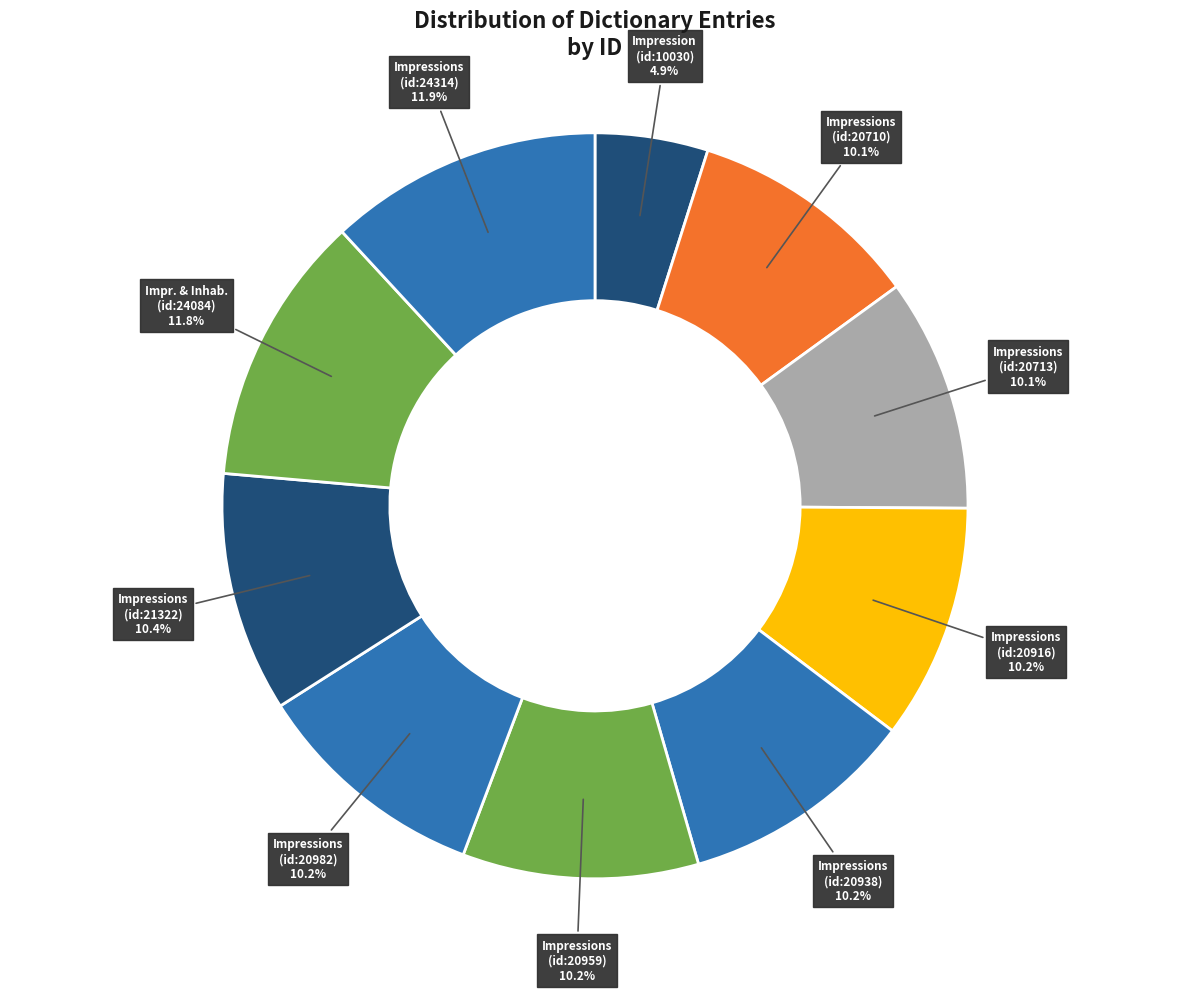

What is the smallest slice in the pie chart?

Impression (id:10030)